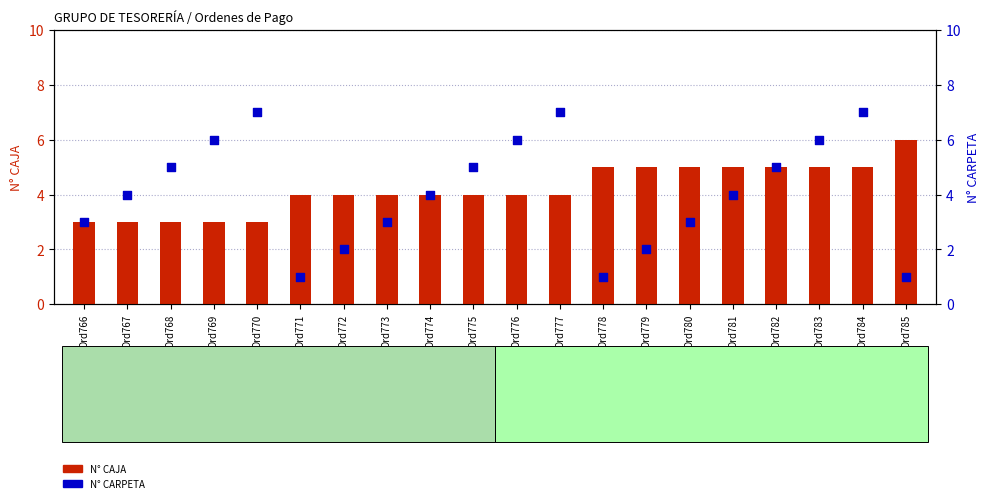

At which category is the sum across all series the highest?

Ord784